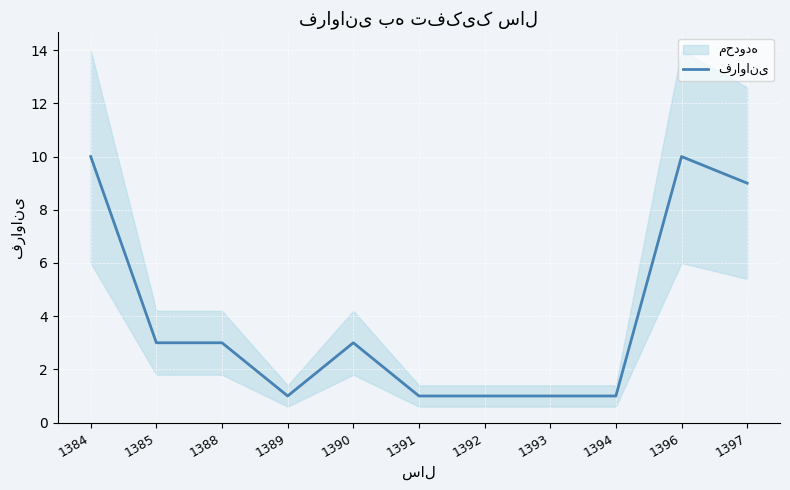

Does the chart display data point markers on the line(s)?

No